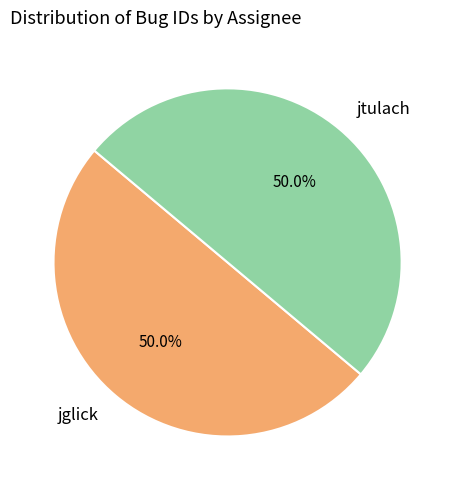

What percentage is NOT represented by jglick?

50.0%